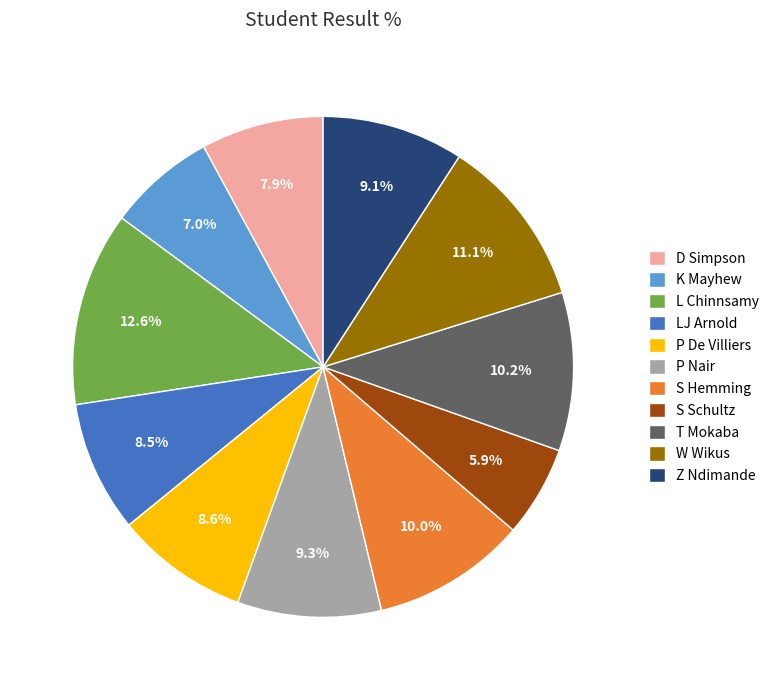

To the nearest percent, what is the combined percentage of LJ Arnold and S Hemming?

18%